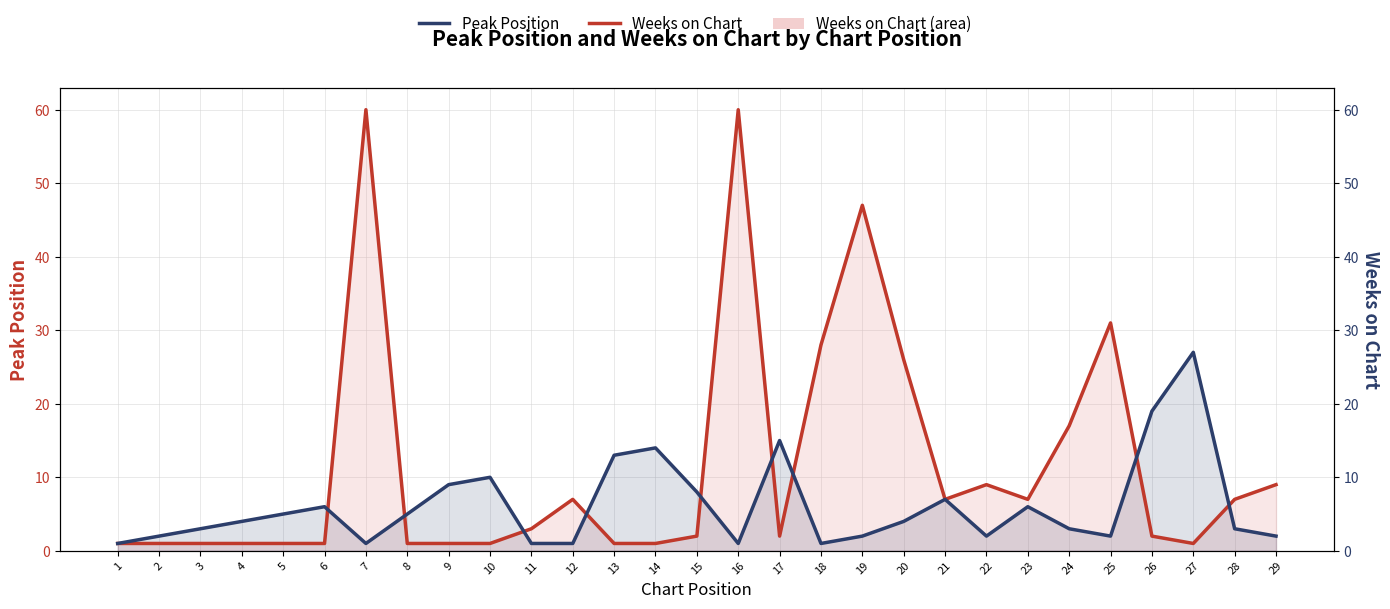

True or false: Peak Position has more than 1 interior local peaks.

True